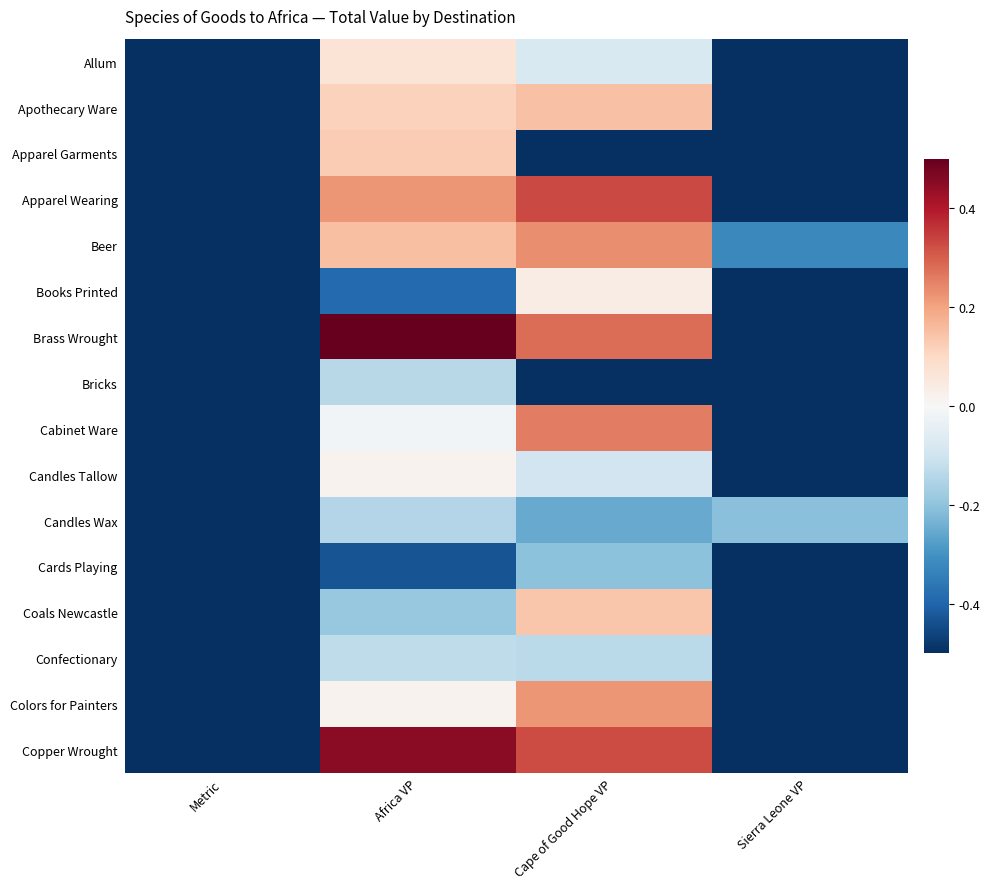

What is the total value across all series at Metric?

-8.0